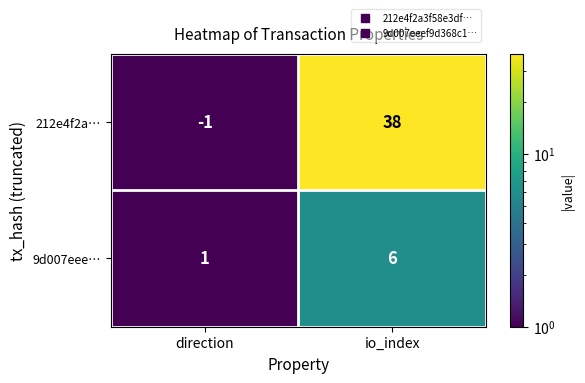

What is the sum of all 9d007eee… values?

7